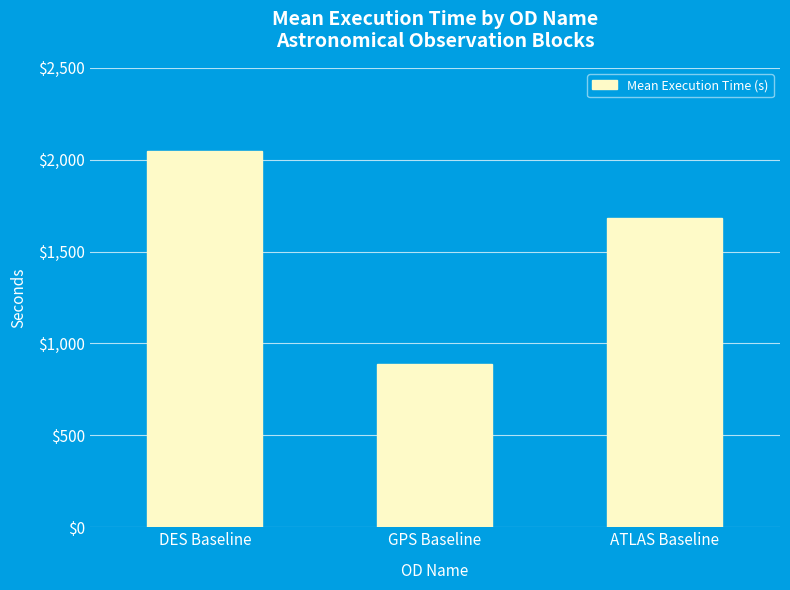

What is the smallest value displayed?

887